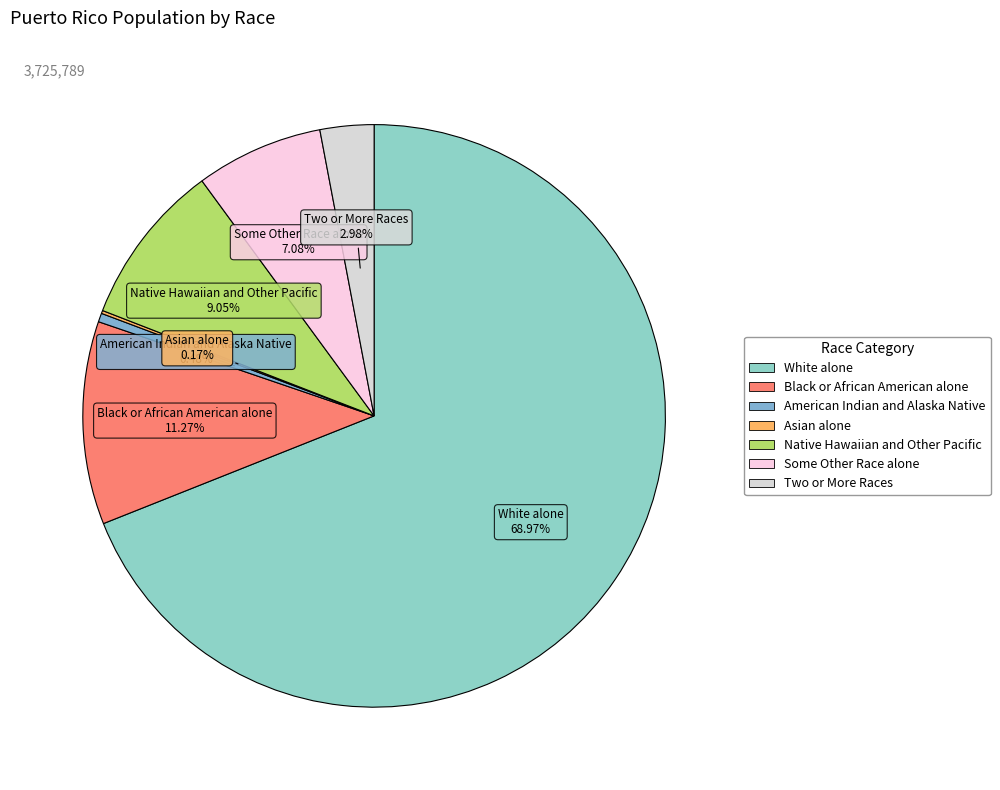

Combined, what portion of the pie is Two or More Races and Native Hawaiian and Other Pacific?

12.0%